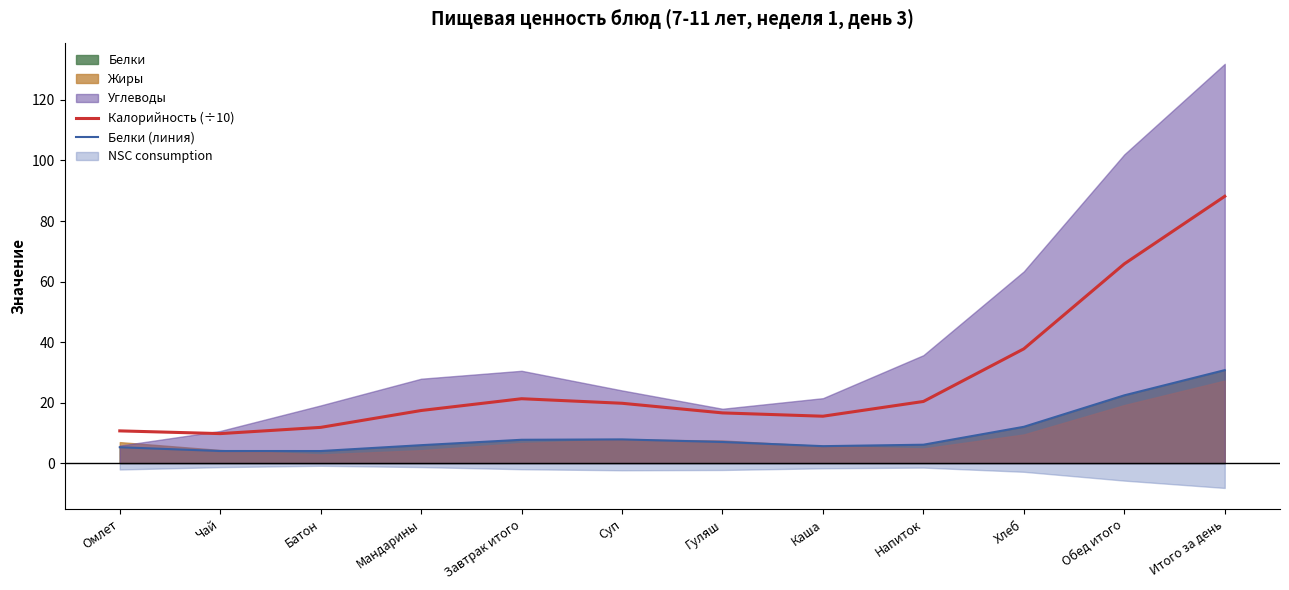

What is the difference between the highest and lowest values at Омлет?

5.4